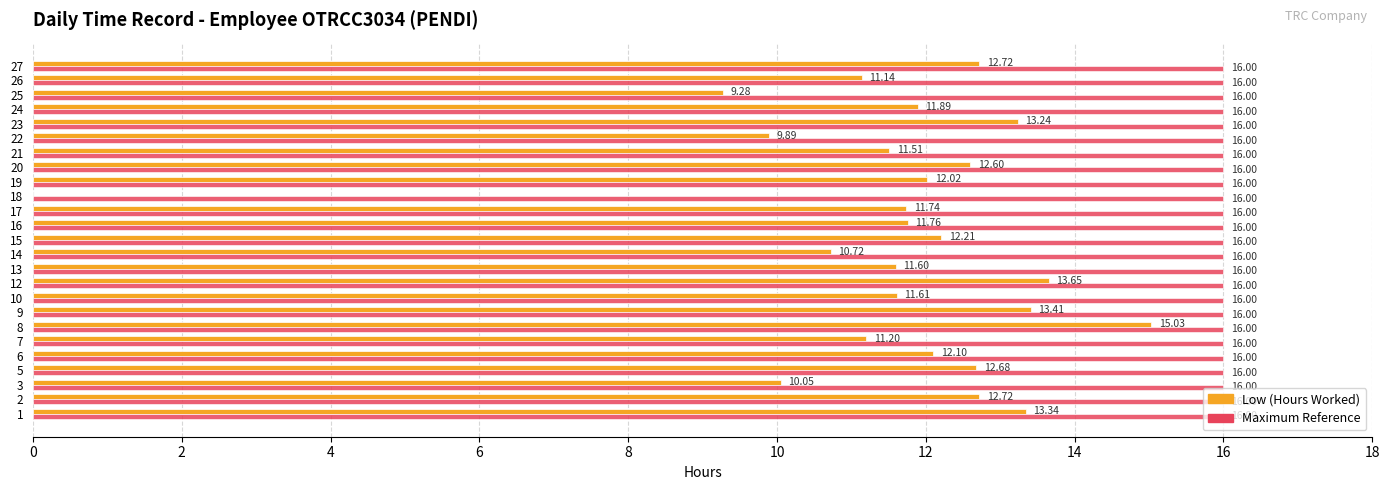

What is the total value across all series at 7?

27.2